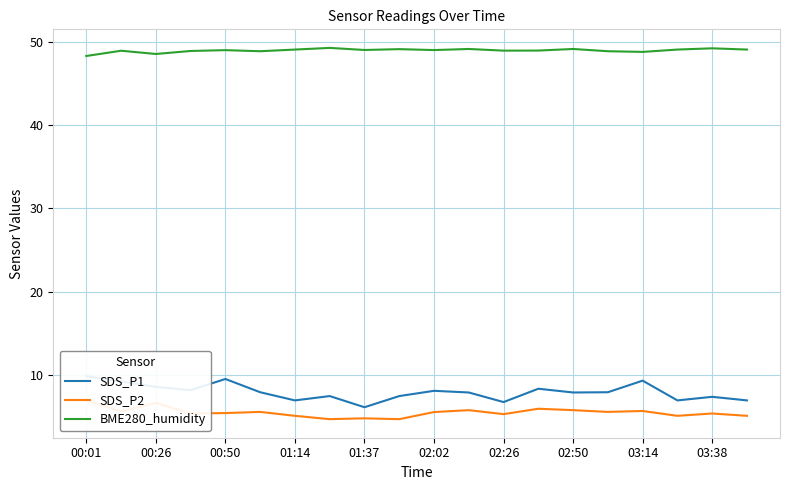

In SDS_P1, how many points are lower than both neighbors (excluding endpoints)?

6